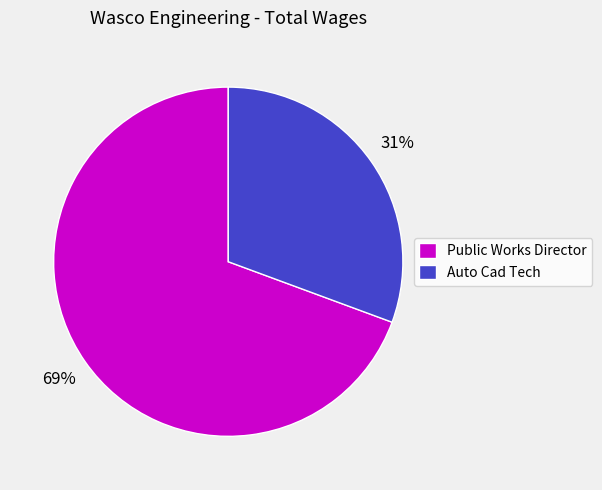

To the nearest percent, what portion does Auto Cad Tech represent?

31%